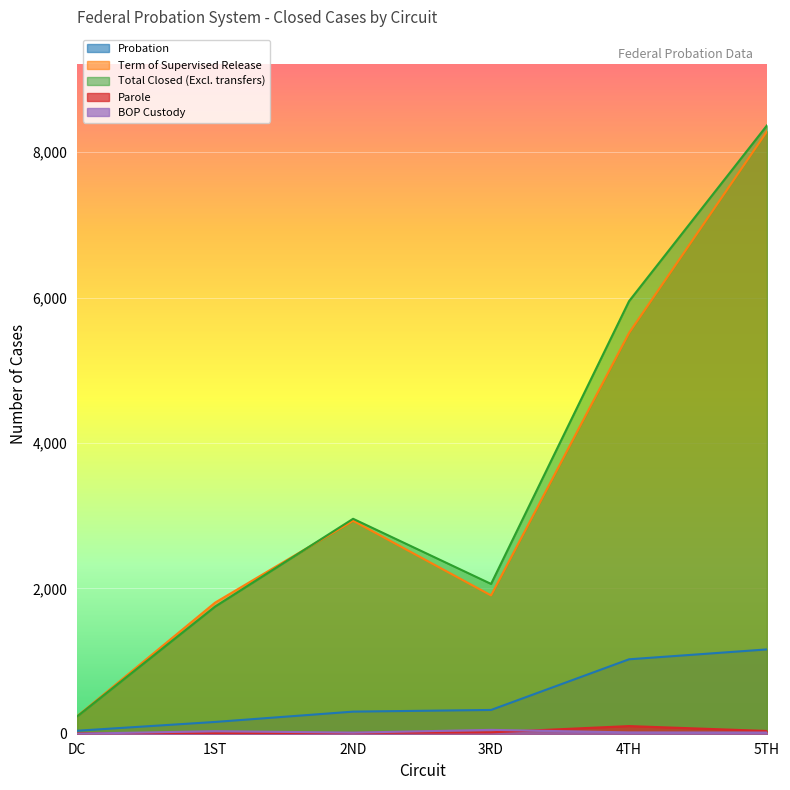

True or false: Term of Supervised Release has more than 2 interior local peaks.

False